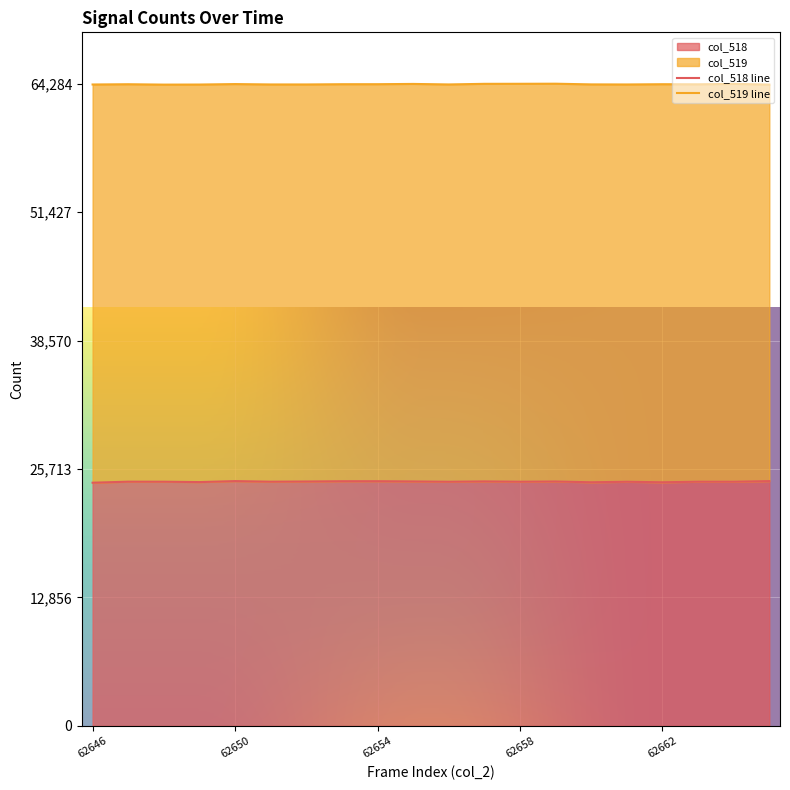

What is the highest value of the col_518 series?

24504